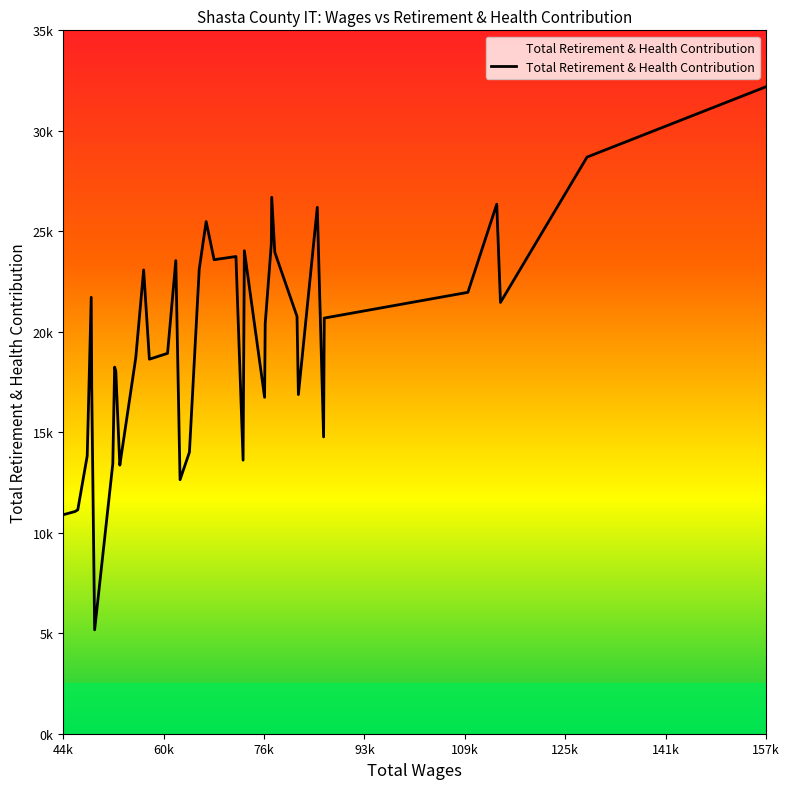

How many data points are above 20403?

19